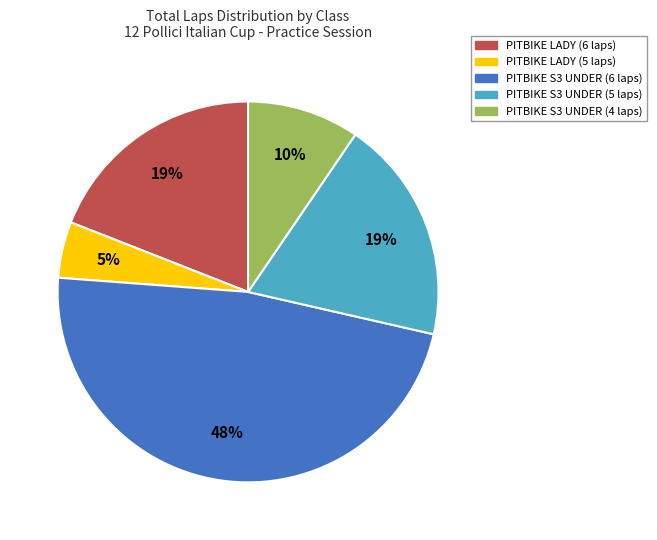

To the nearest percent, what is the difference between the largest and smallest slice percentages?

43%